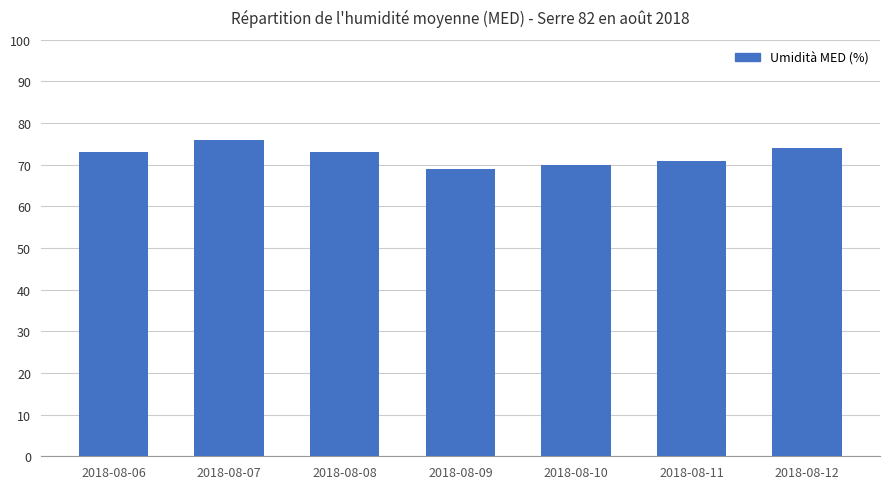

What is the value of the 1st bar from the left?

73